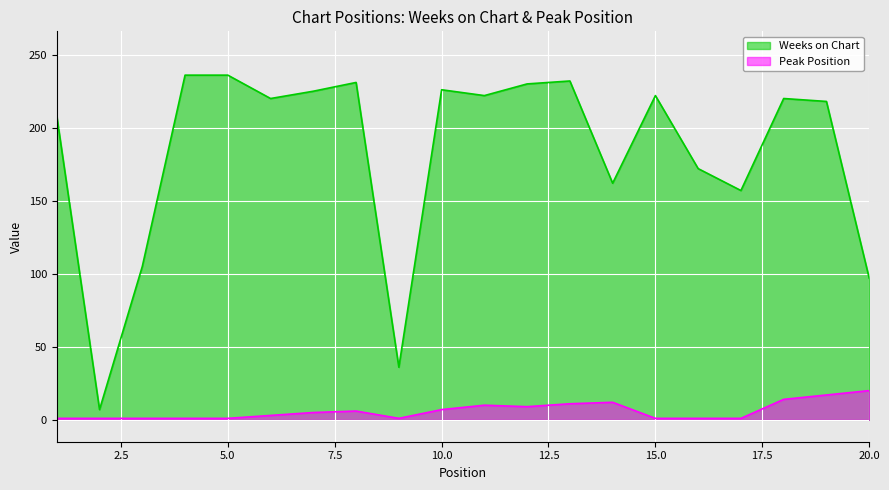

Which category has the lowest value in the Weeks on Chart series?

2